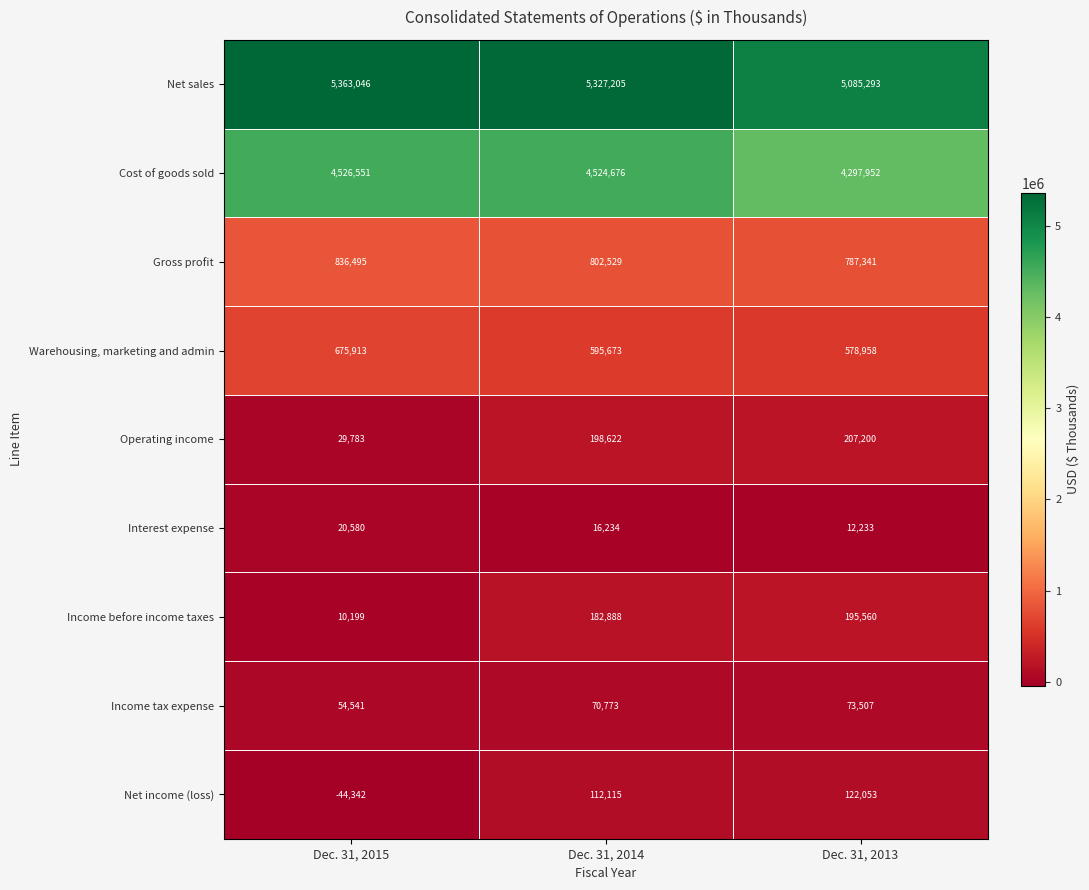

Which series has the largest total across all categories?

Net sales